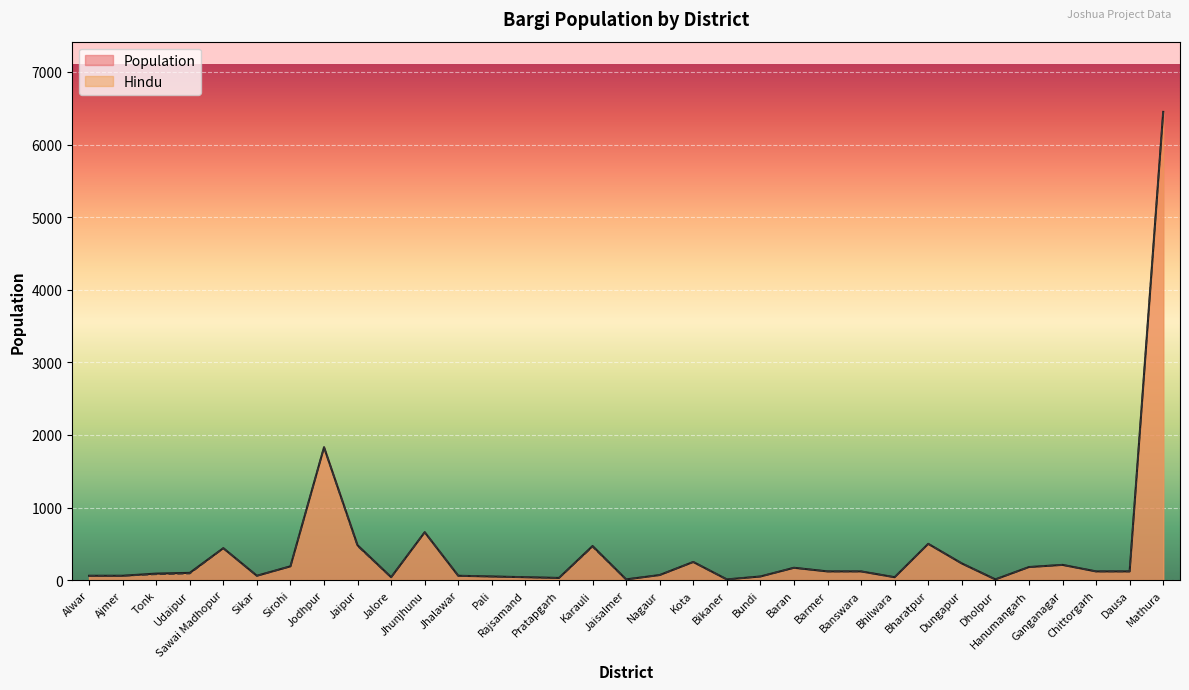

Which has a higher value, Nagaur or Udaipur?

Udaipur